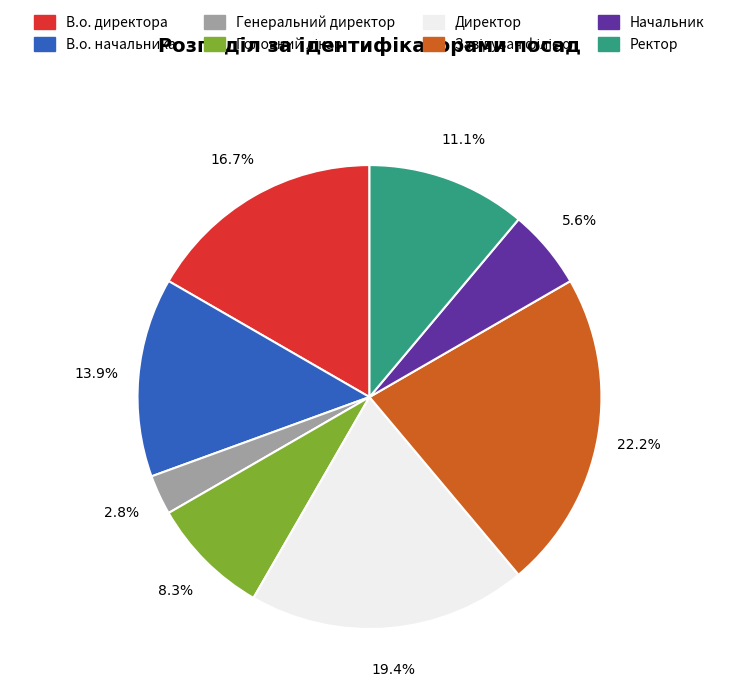

Is the sum of Генеральний директор and В.о. начальника greater than half?

No